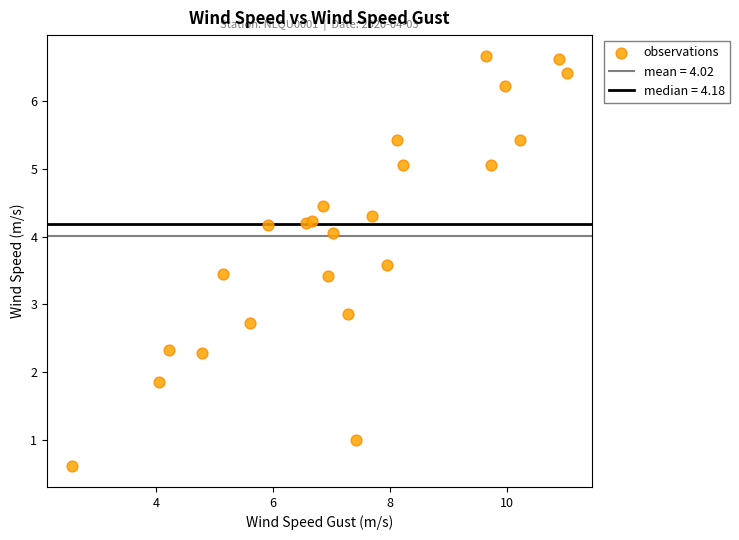

What Y value in the scatter plot is closest to 3?

2.9